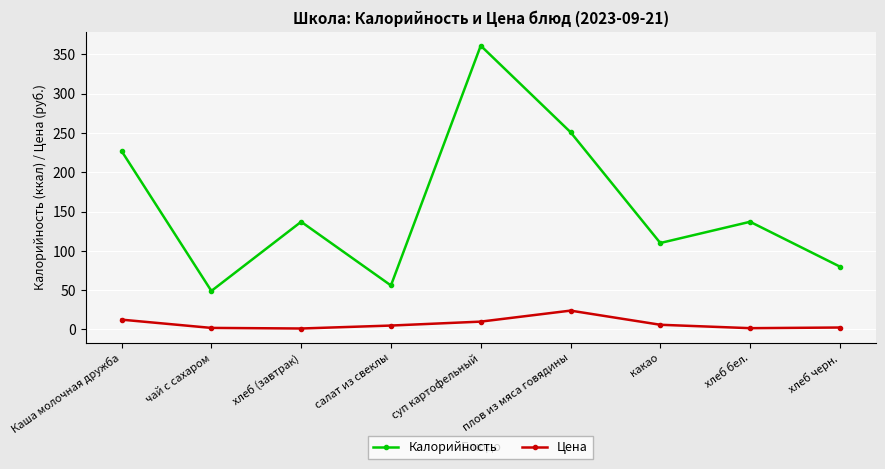

What is the total value across all series at плов из мяса говядины?

275.0